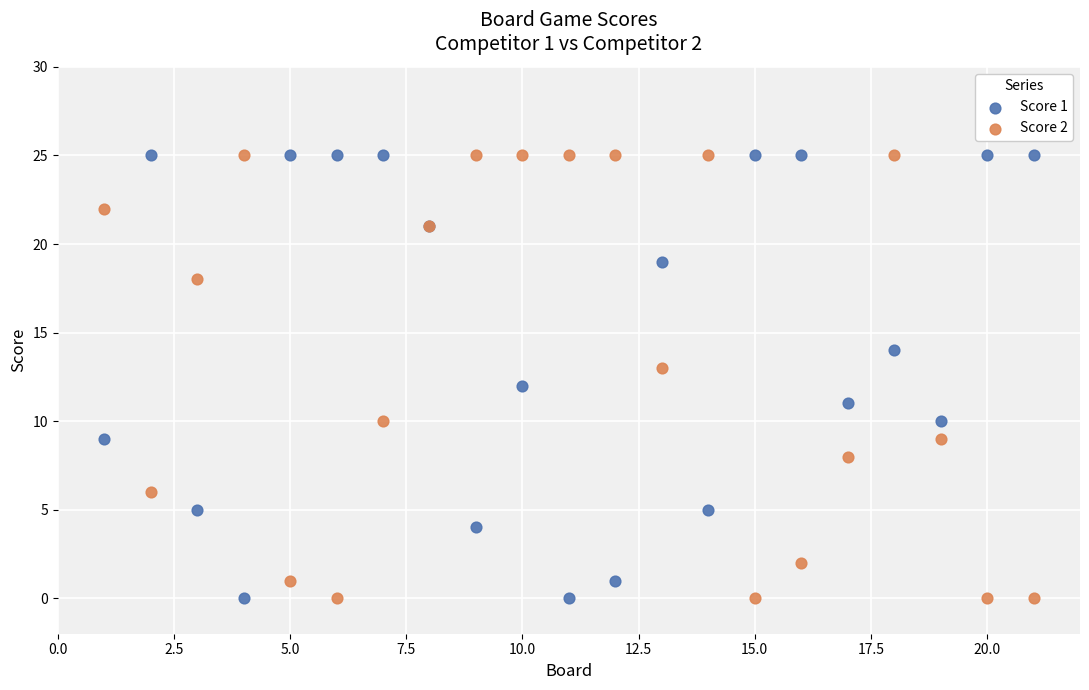

What is the X range (max minus min) for the scatter plot?

20